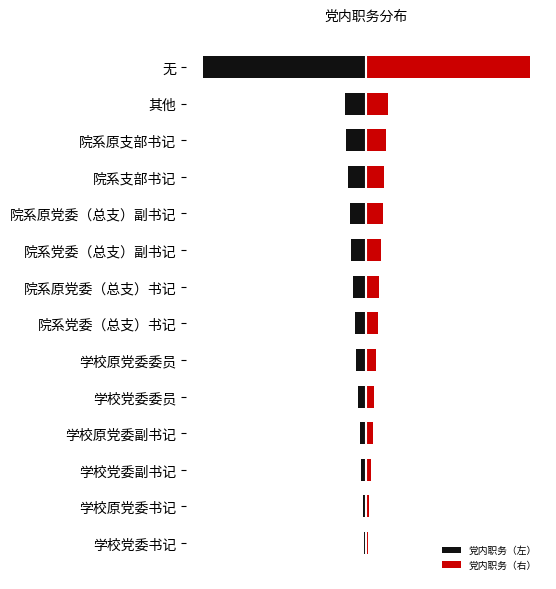

Rank the series at 学校原党委委员 from lowest to highest value.

党内职务（左）, 党内职务（右）